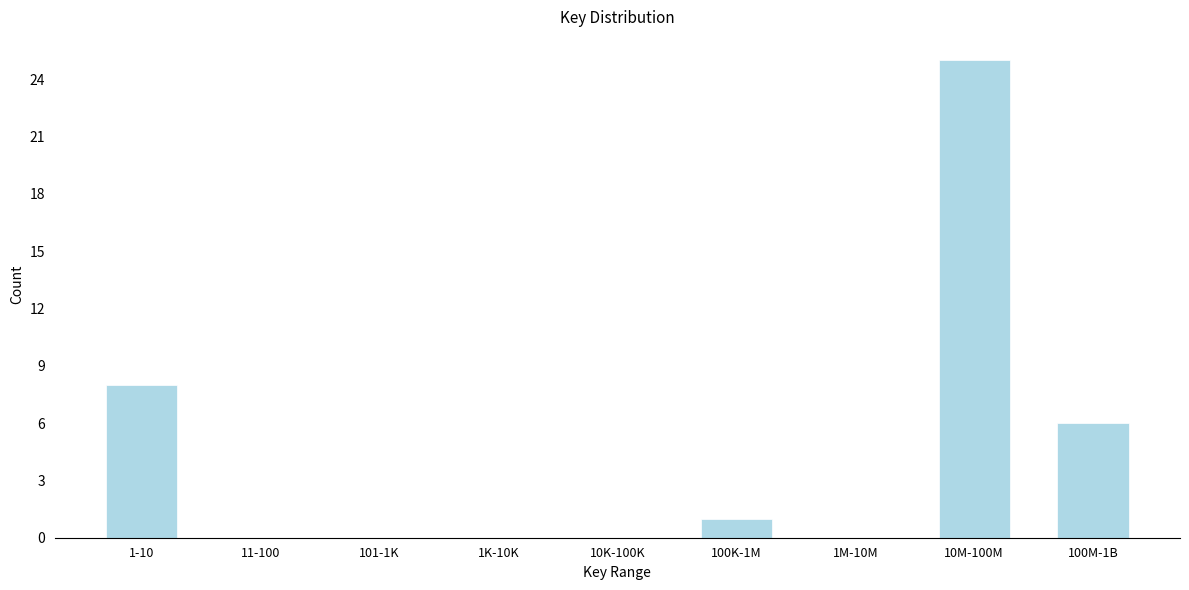

Reading right to left, transcribe all the data shown in this chart.

100M-1B=6	10M-100M=25	1M-10M=0	100K-1M=1	10K-100K=0	1K-10K=0	101-1K=0	11-100=0	1-10=8